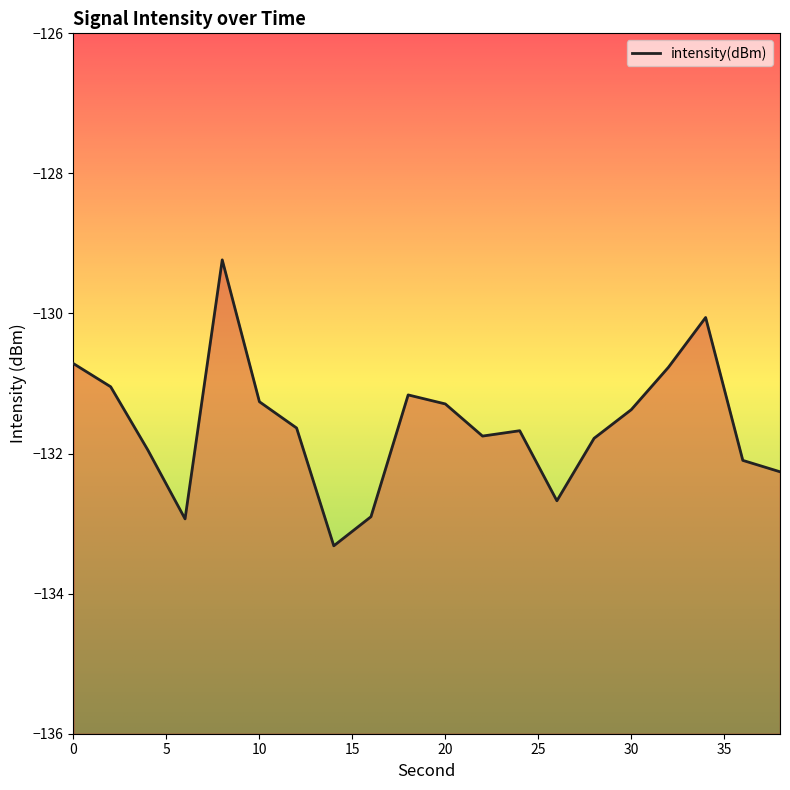

What is the sum of the values at 2 and 32?

-261.8